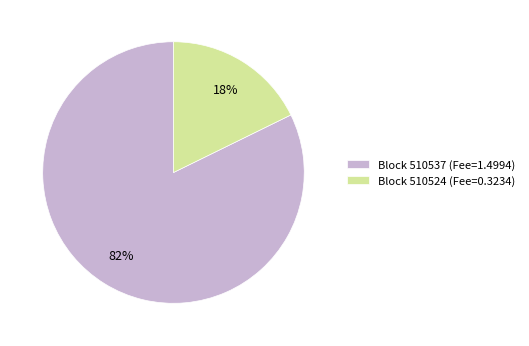

The Block 510524 (Fee=0.3234) slice represents 18% of the pie. True or false?

True